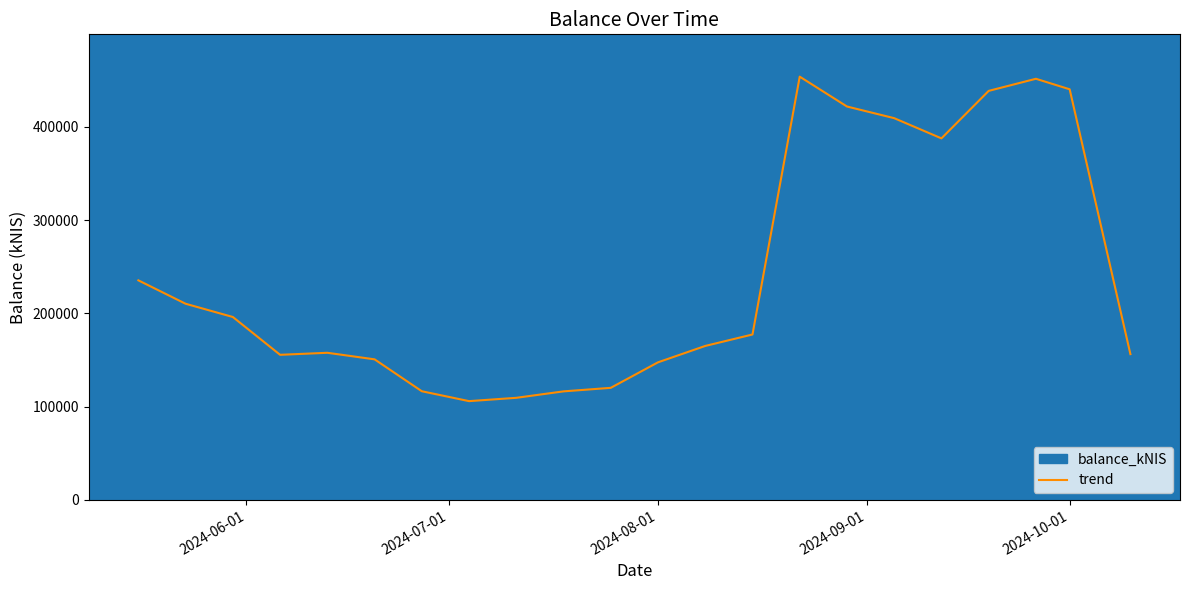

How many data points does each series have?

22